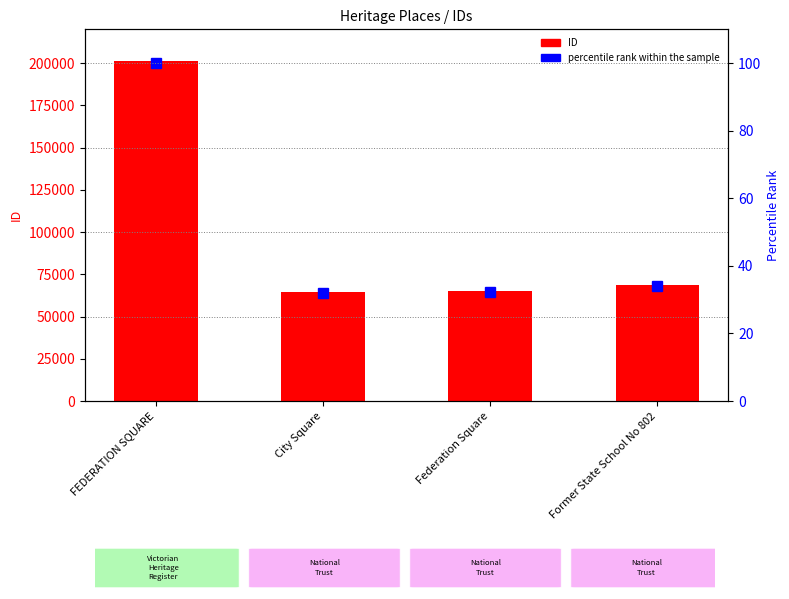

How many values in the percentile rank within the sample series exceed 34?

2